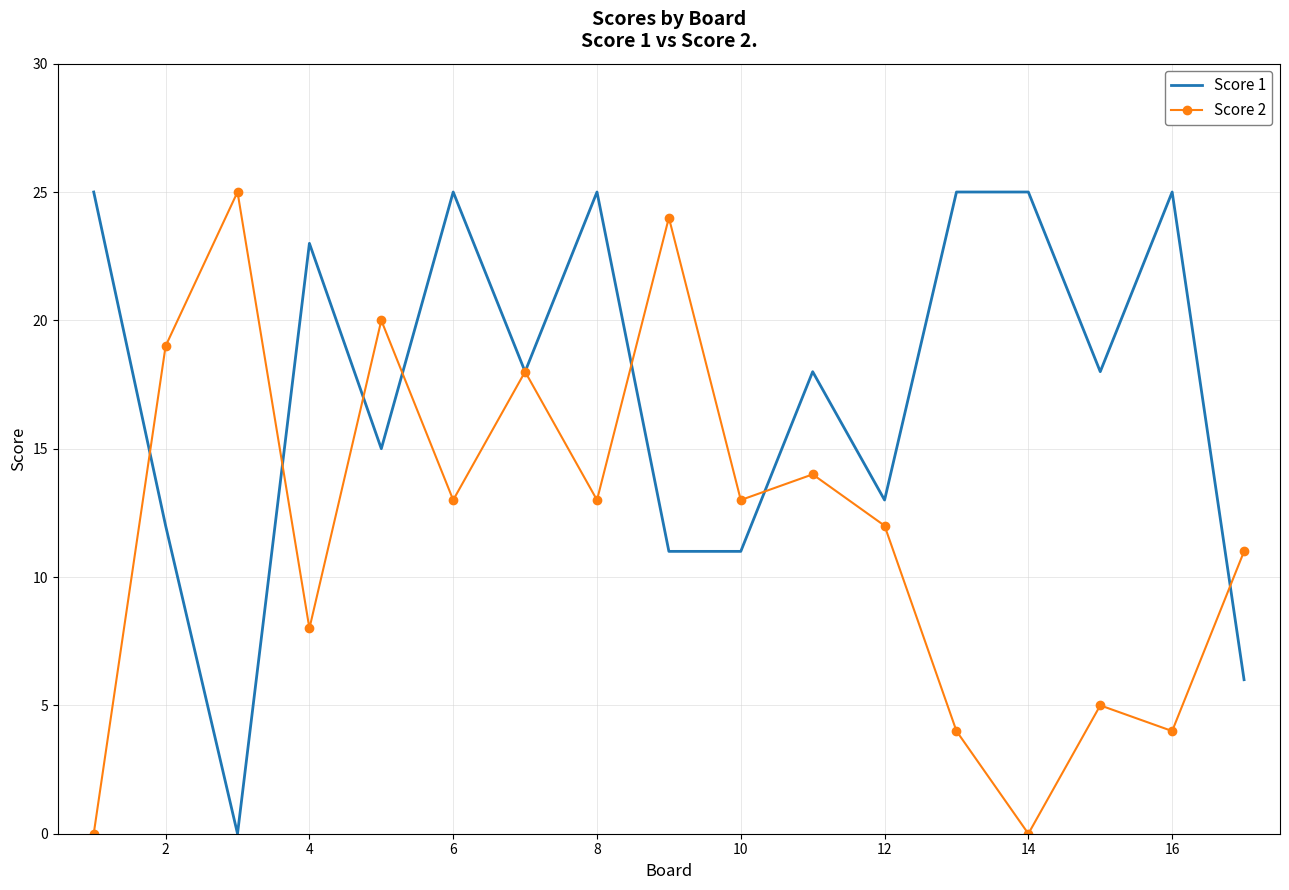

Which series has the largest total across all categories?

Score 1